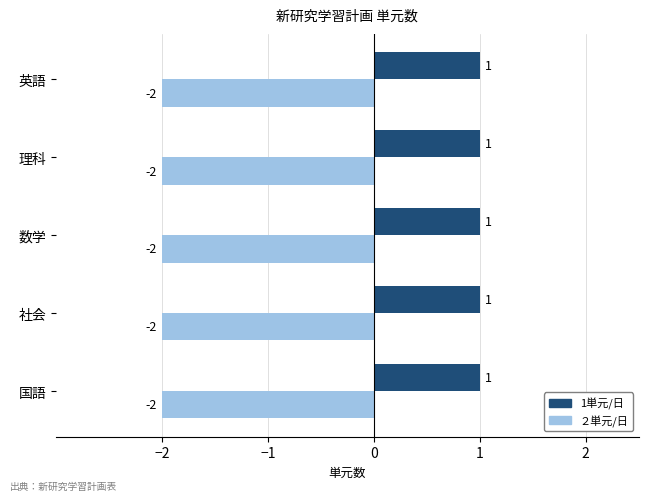

What is the spread (max minus min) of values at 英語?

3